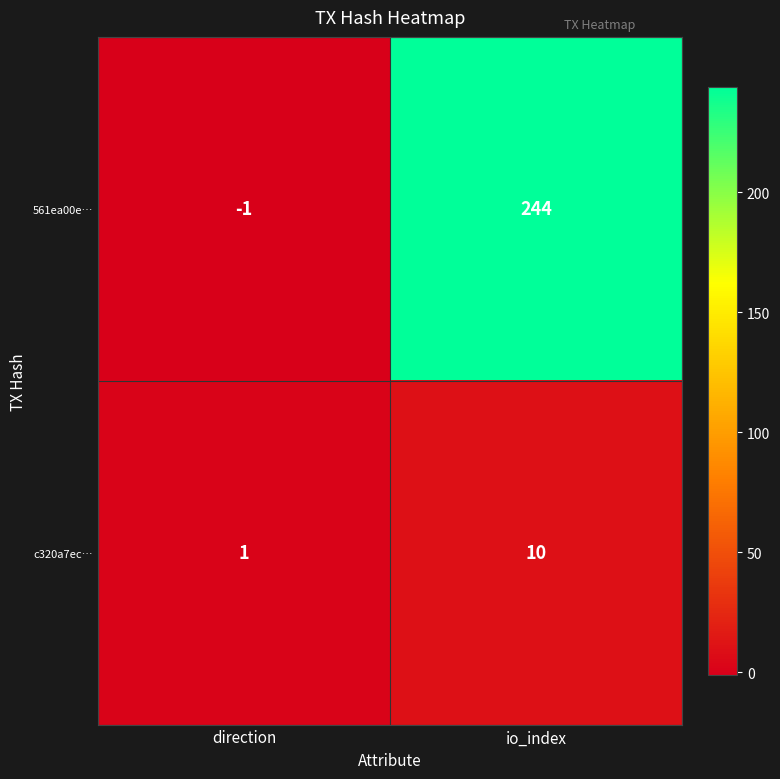

True or false: c320a7ec… has a value of 1 at direction.

True